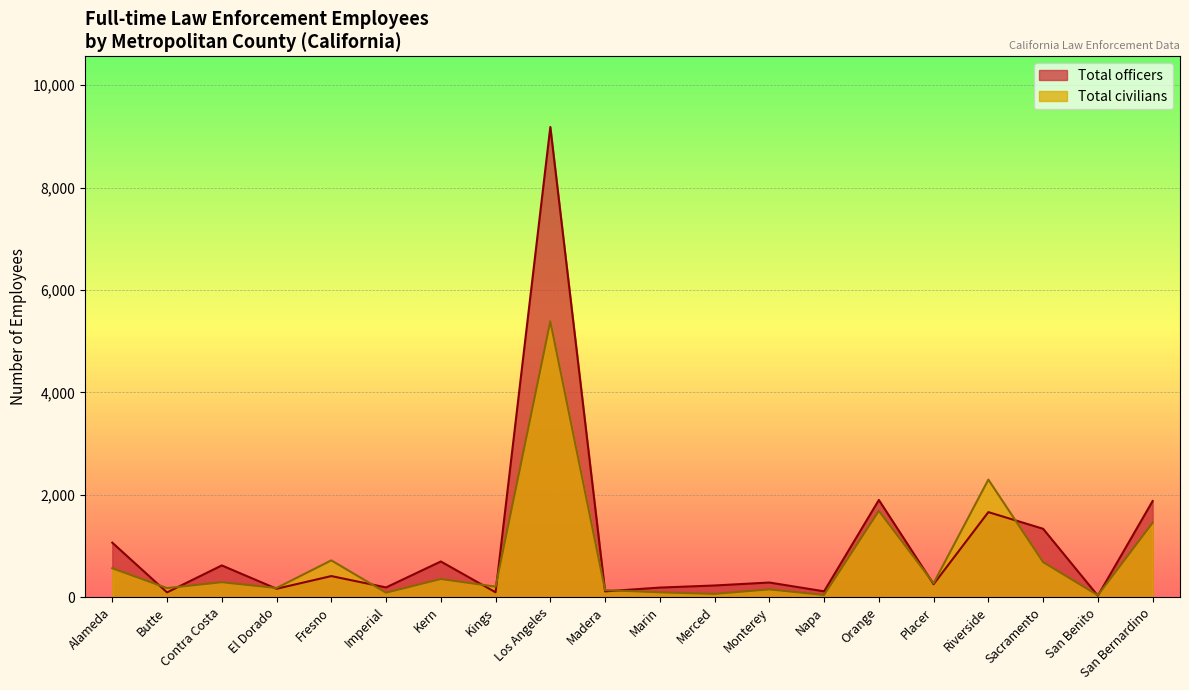

Reading left to right, list all the values displayed in this chart.

Total officers: Alameda=1062	Butte=90	Contra Costa=617	El Dorado=161	Fresno=409	Imperial=187	Kern=694	Kings=92	Los Angeles=9185	Madera=110	Marin=184	Merced=225	Monterey=283	Napa=111	Orange=1896	Placer=250	Riverside=1659	Sacramento=1333	San Benito=25	San Bernardino=1875
Total civilians: Alameda=562	Butte=174	Contra Costa=289	El Dorado=176	Fresno=716	Imperial=84	Kern=352	Kings=202	Los Angeles=5388	Madera=135	Marin=91	Merced=61	Monterey=149	Napa=39	Orange=1684	Placer=270	Riverside=2294	Sacramento=682	San Benito=33	San Bernardino=1450